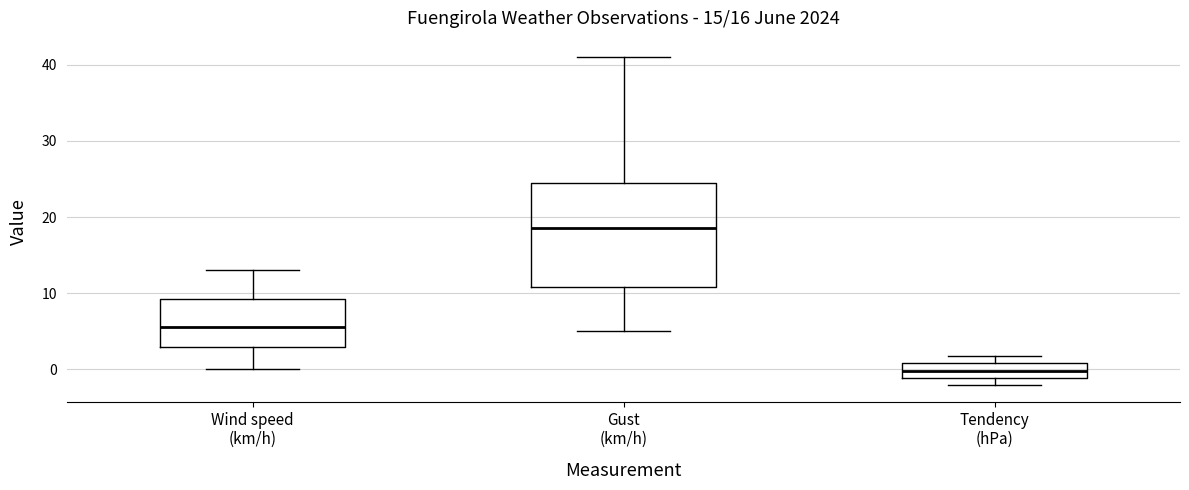

Which box is the tallest, from its lower edge to its upper edge?

Gust (km/h)